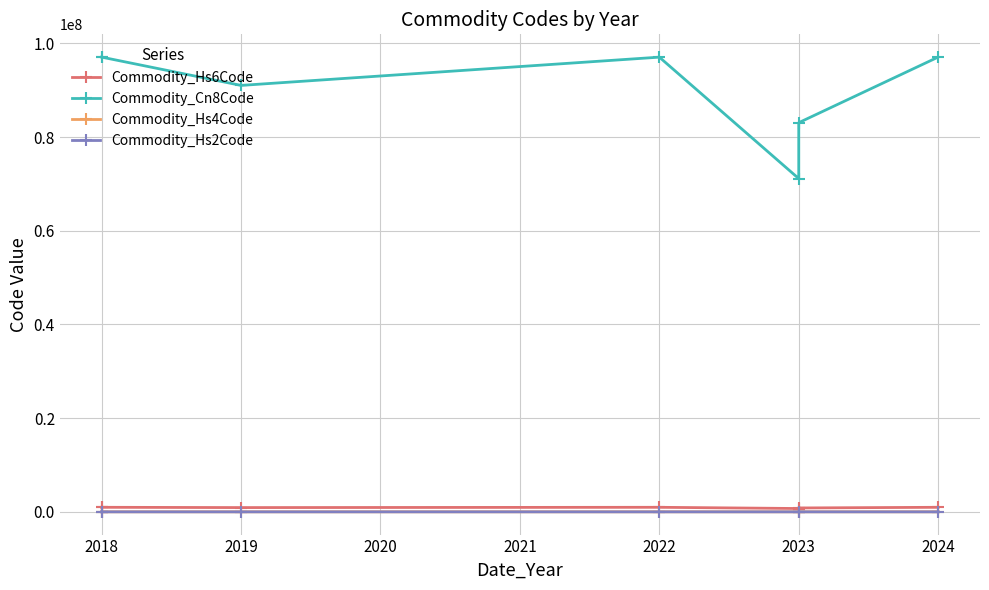

Which series has the largest range (max minus min)?

Commodity_Cn8Code